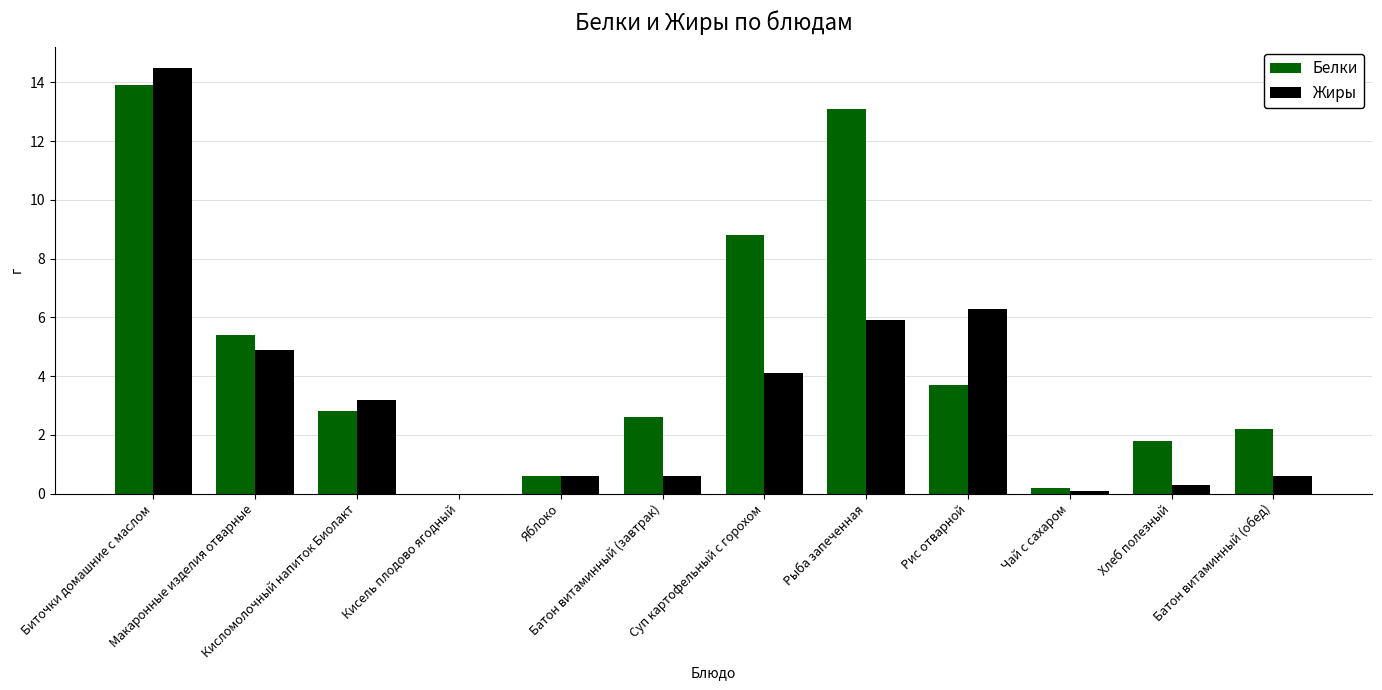

Which series has the largest total across all categories?

Белки